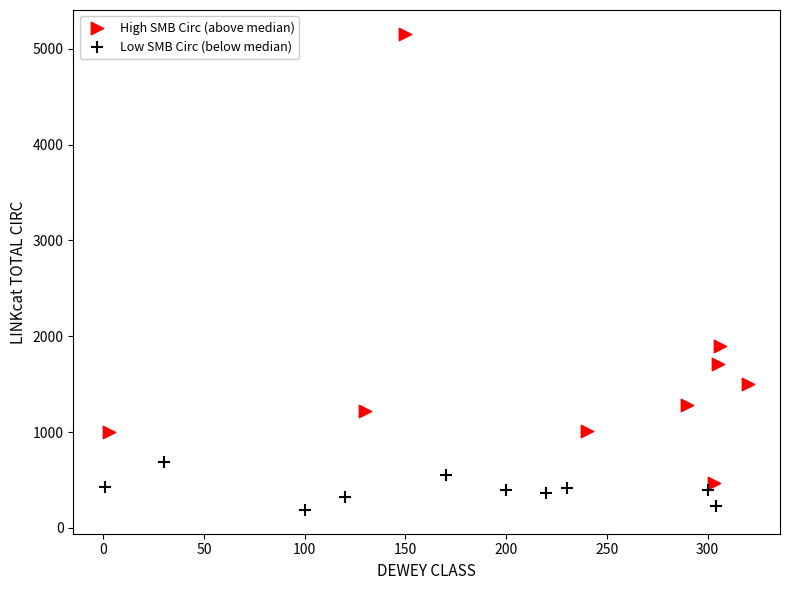

What are all the series names shown in the legend?

High SMB Circ (above median), Low SMB Circ (below median)